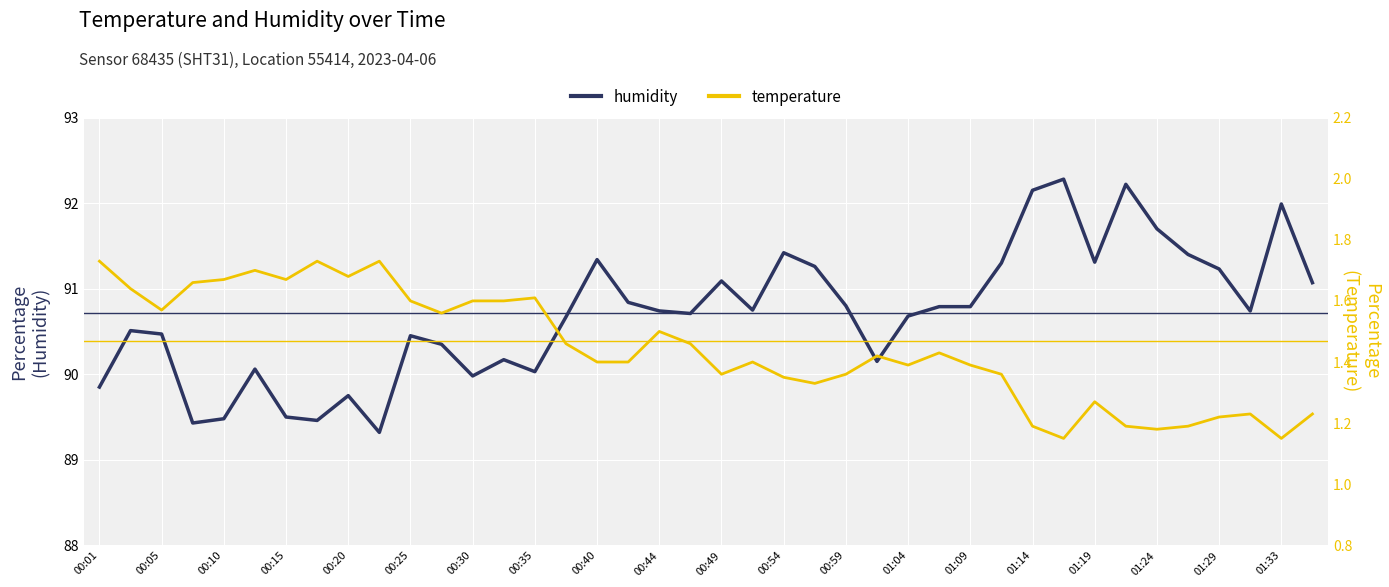

What is the sum of the temperature values at 31 and 38?

2.3